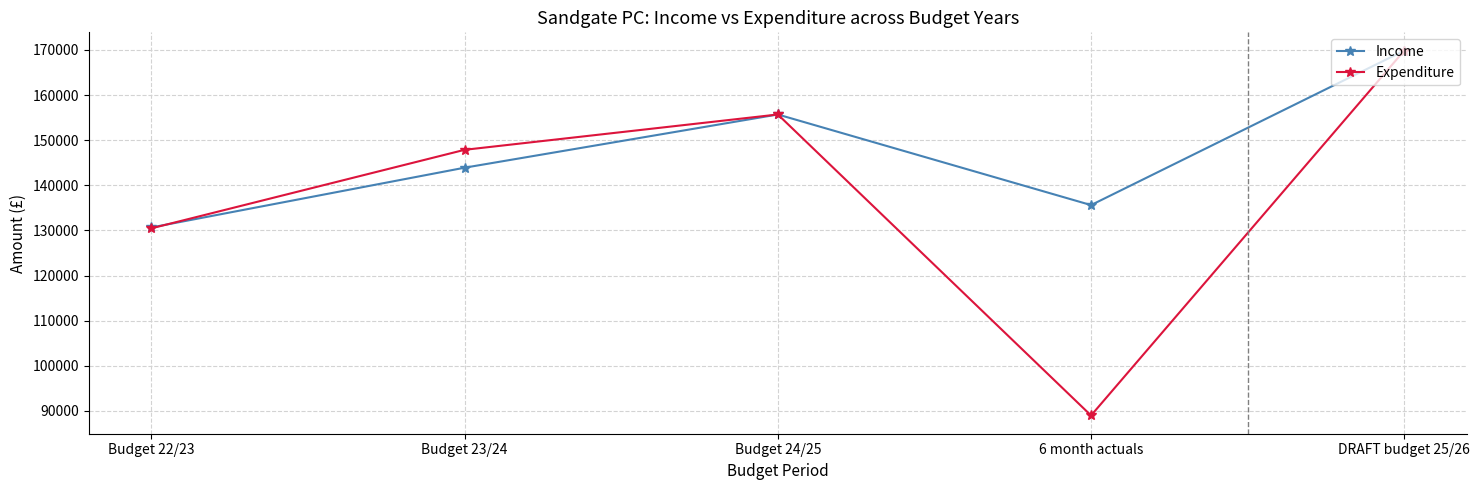

Is the value of Expenditure at 6 month actuals greater than the value of Income at Budget 24/25?

No